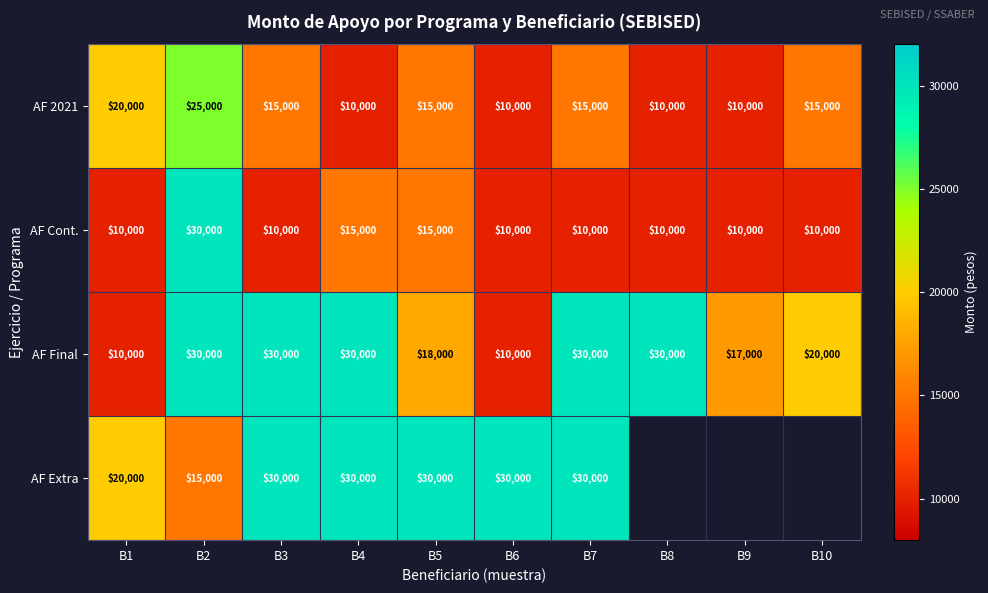

What is the difference between the AF Final values at B8 and B9?

13000